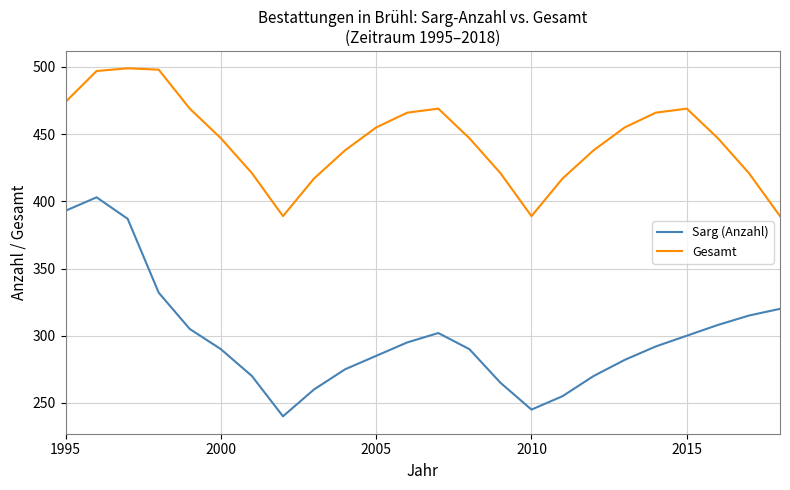

True or false: Sarg (Anzahl) and Gesamt cross at least once.

False